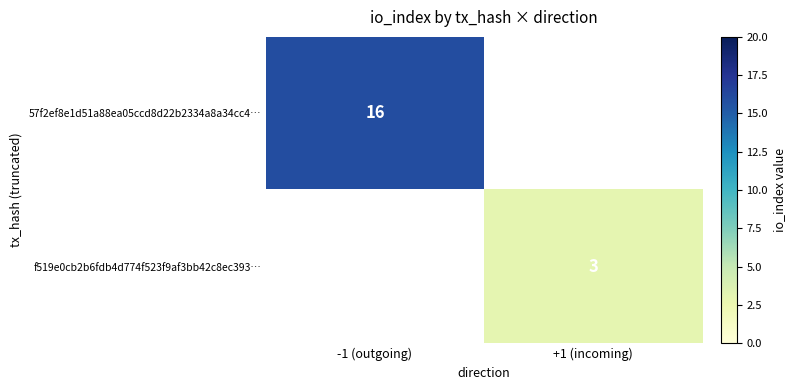

Which category has the highest value across all series?

-1 (outgoing)